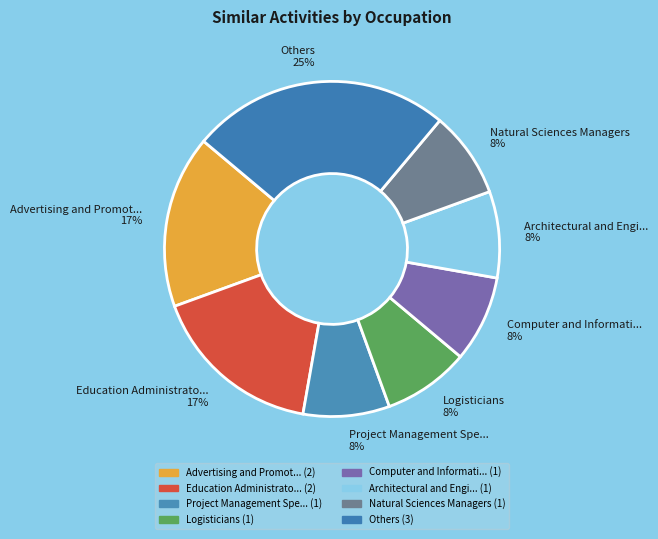

To the nearest percent, what is the combined percentage of Logisticians 8% and Others 25%?

33%